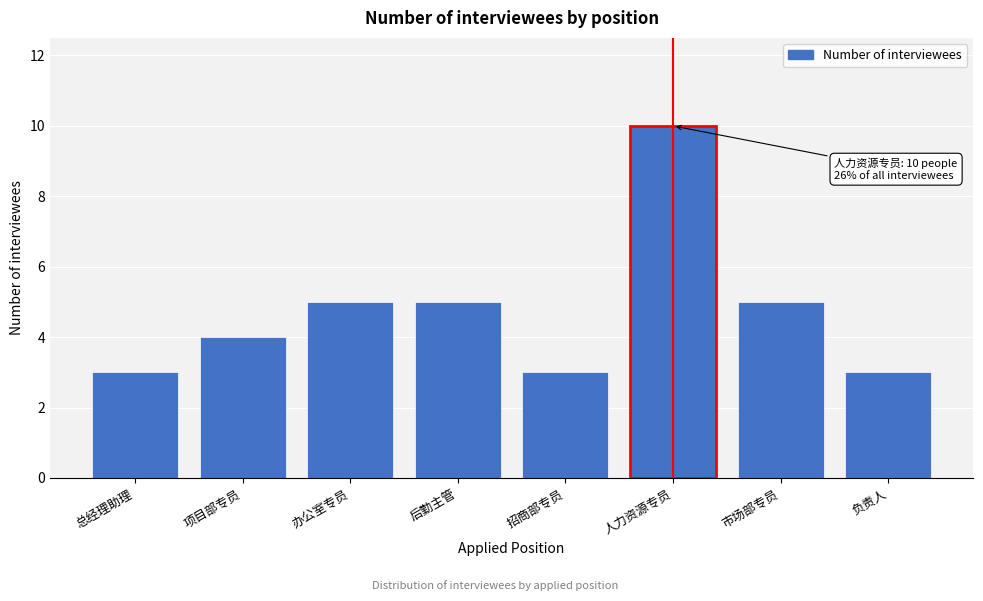

Reading left to right, list all the values displayed in this chart.

3	4	5	5	3	10	5	3